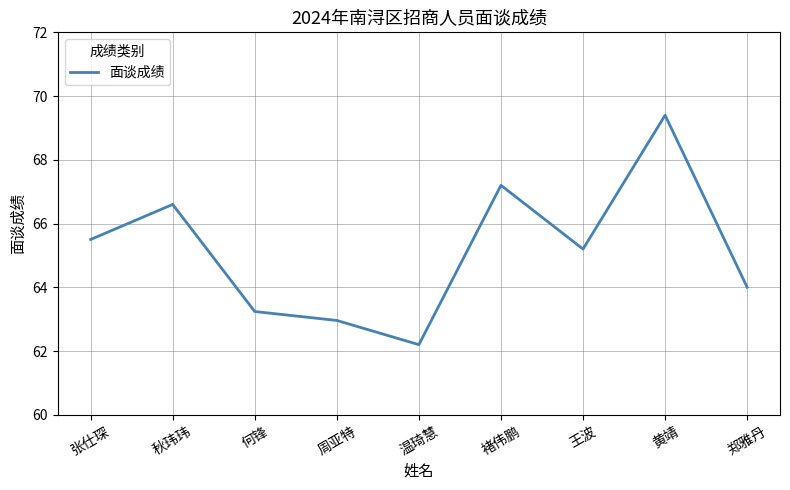

Which has a higher value, 周亚特 or 褚伟鹏?

褚伟鹏